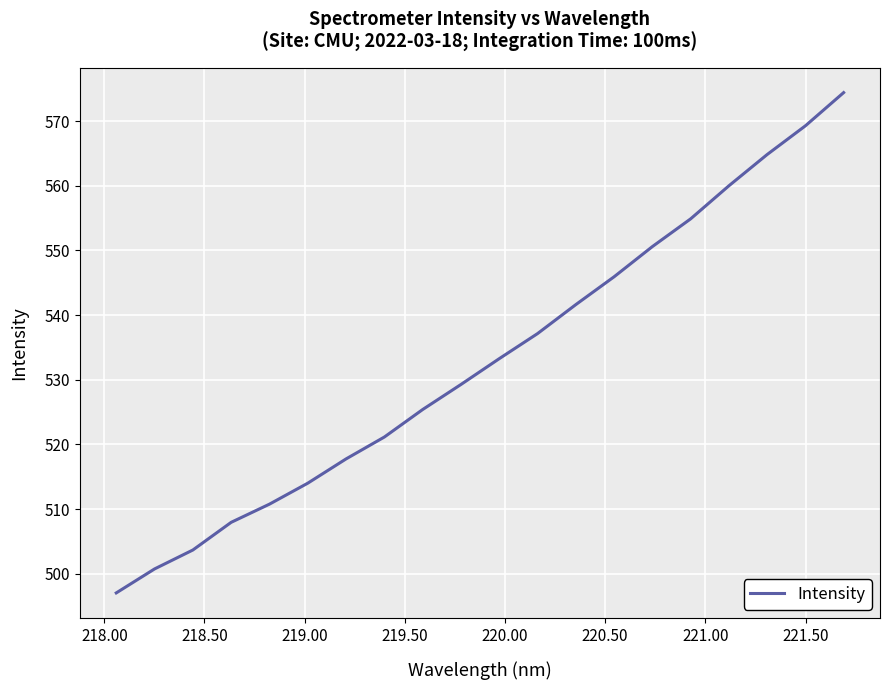

What is the minimum value shown in the chart?

497.0